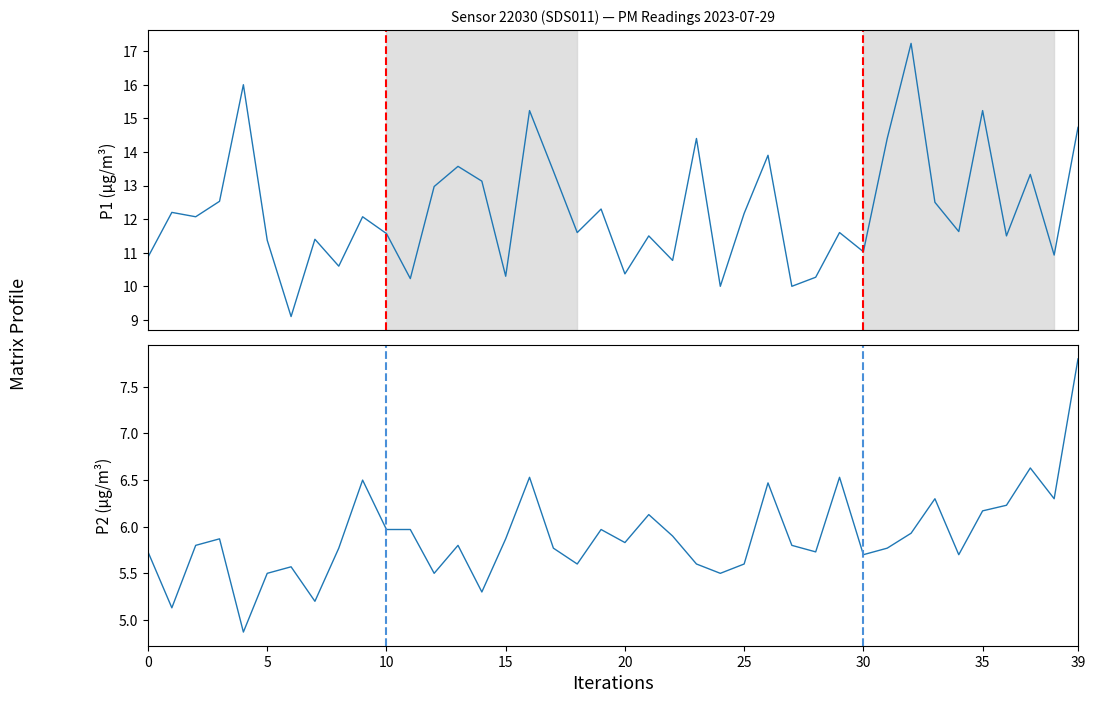

How many data points in P1 are less than 12?

20